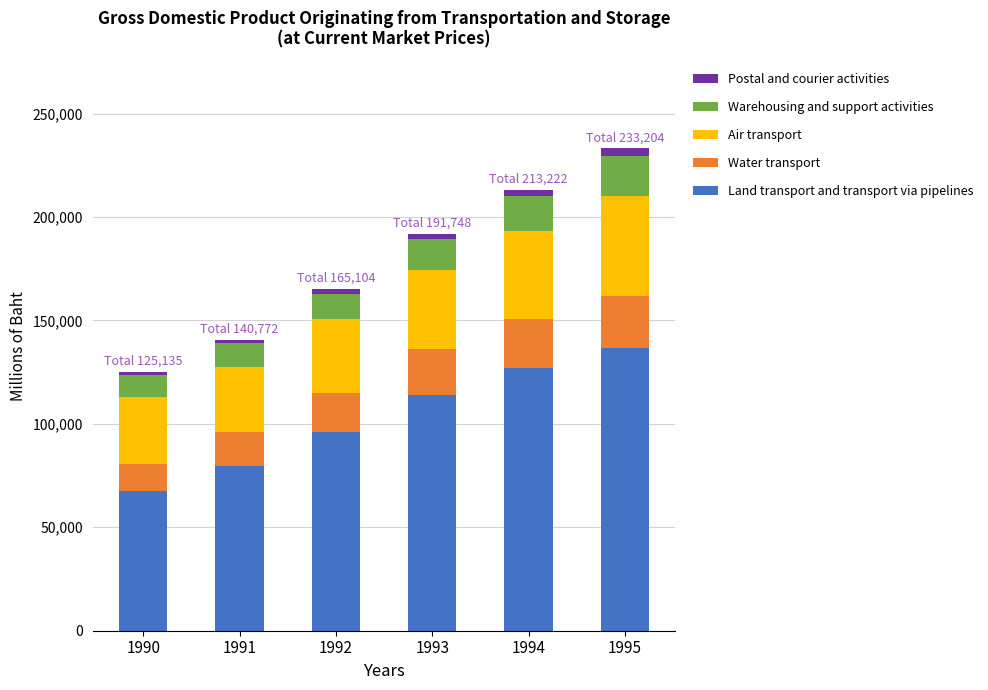

What is the minimum value for Land transport and transport via pipelines?

67400